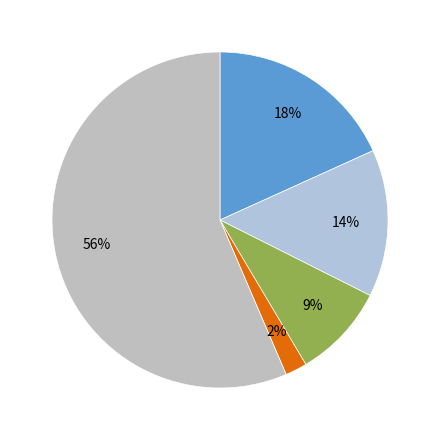

Is there a majority slice in this chart?

Yes